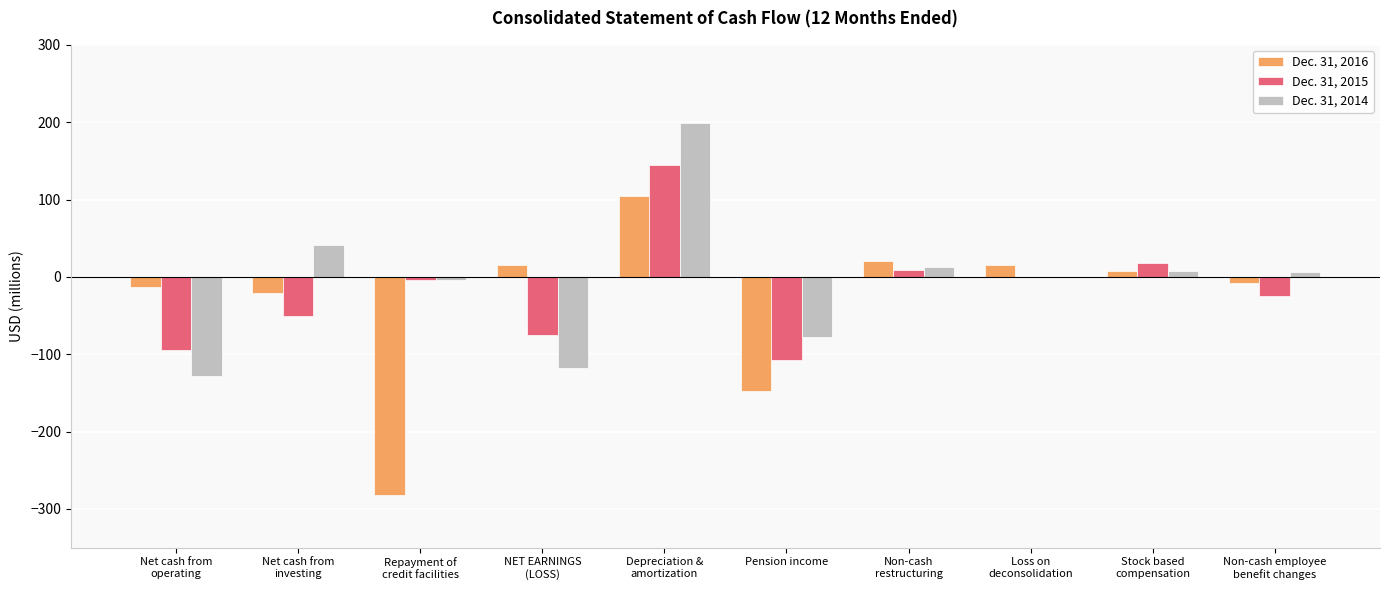

What is the maximum value shown in the chart?

199